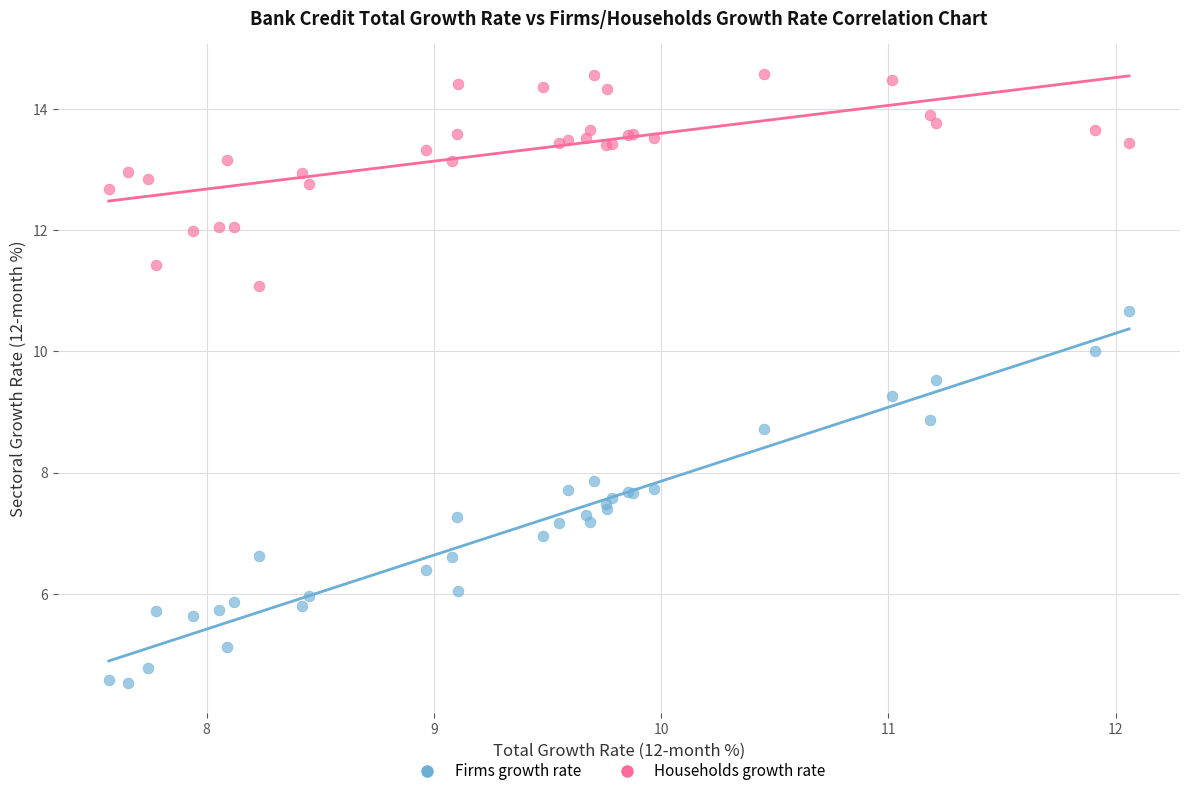

Which series contains the lowest Y value?

Firms growth rate